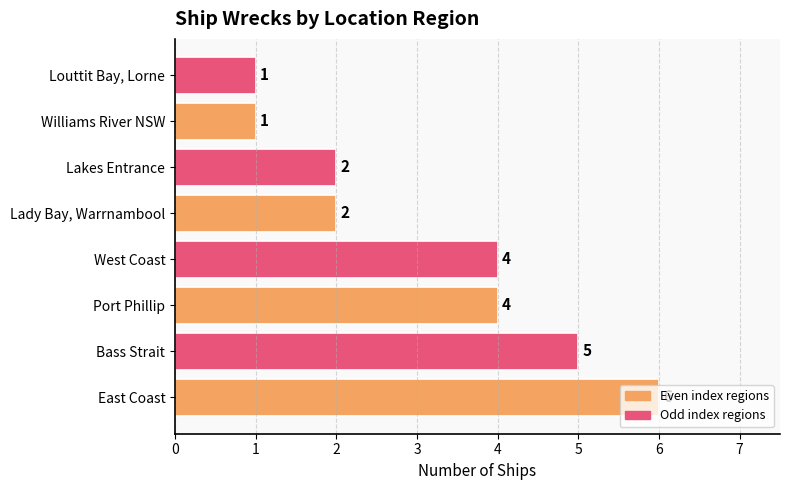

Count the values in the range 2 to 5.

5